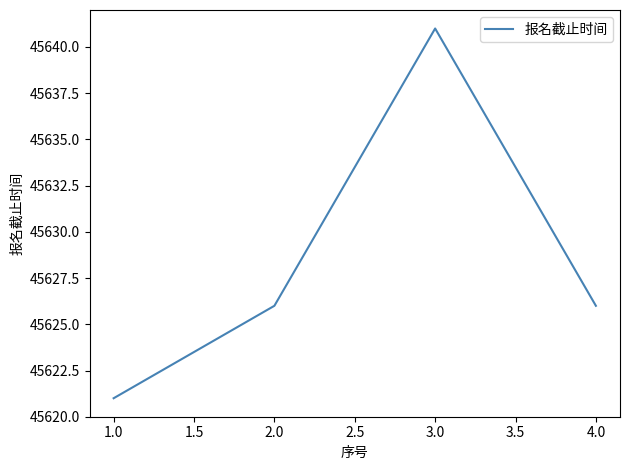

What position from the left is 3.0?

3